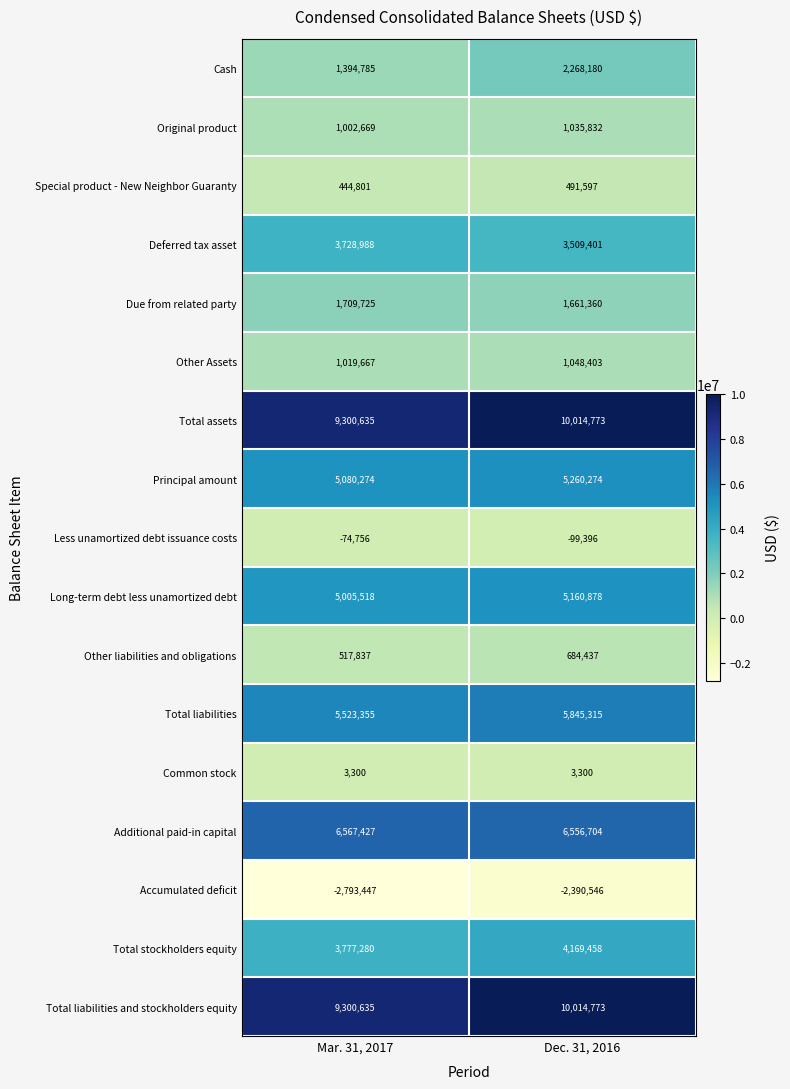

The value of Common stock at Mar. 31, 2017 is 3300. True or false?

True